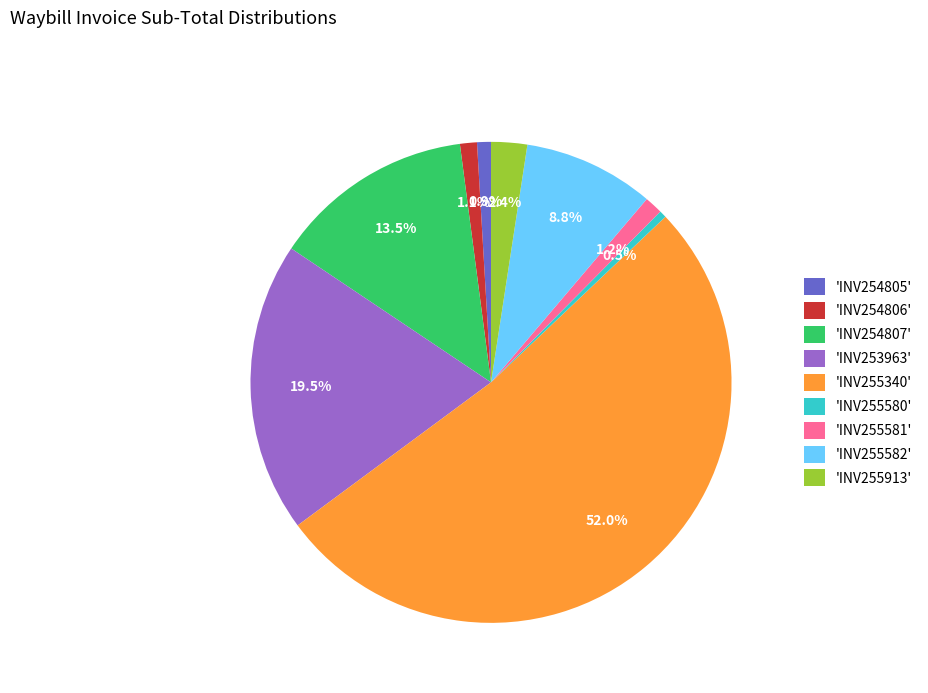

Which slice is the largest?

'INV255340'